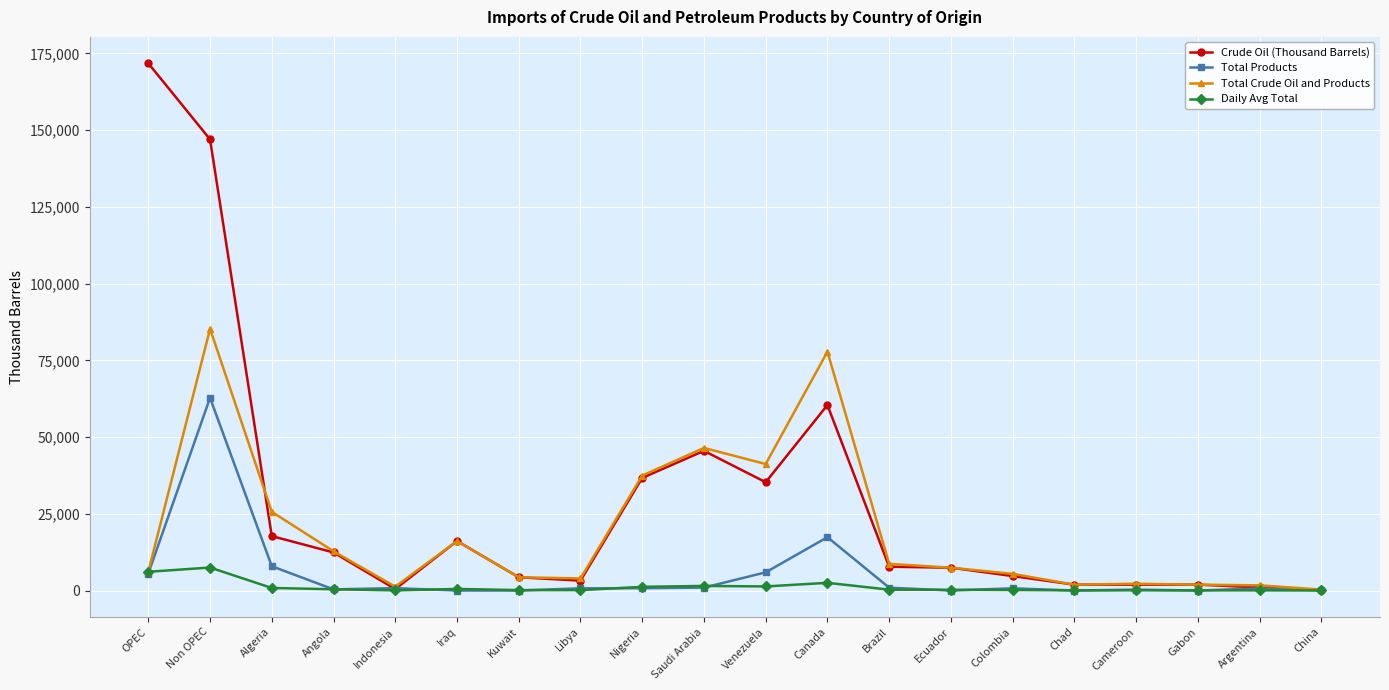

What is the average value of the Total Crude Oil and Products series?

19400